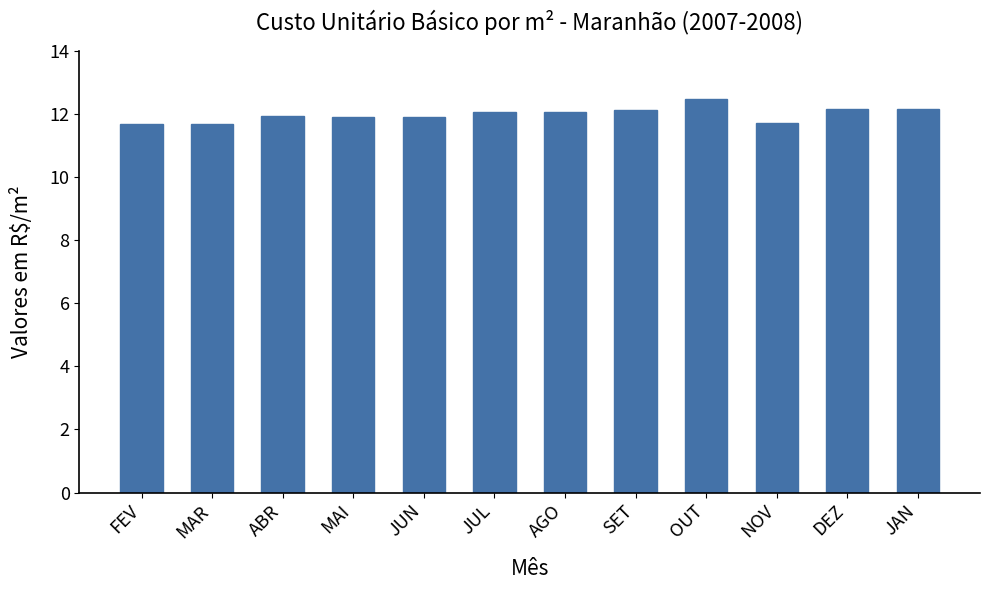

Approximately how many times larger is the value at SET compared to DEZ?

1.0